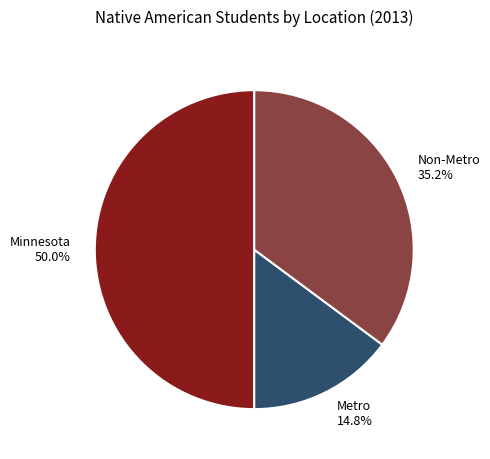

How many segments does this pie chart have?

3